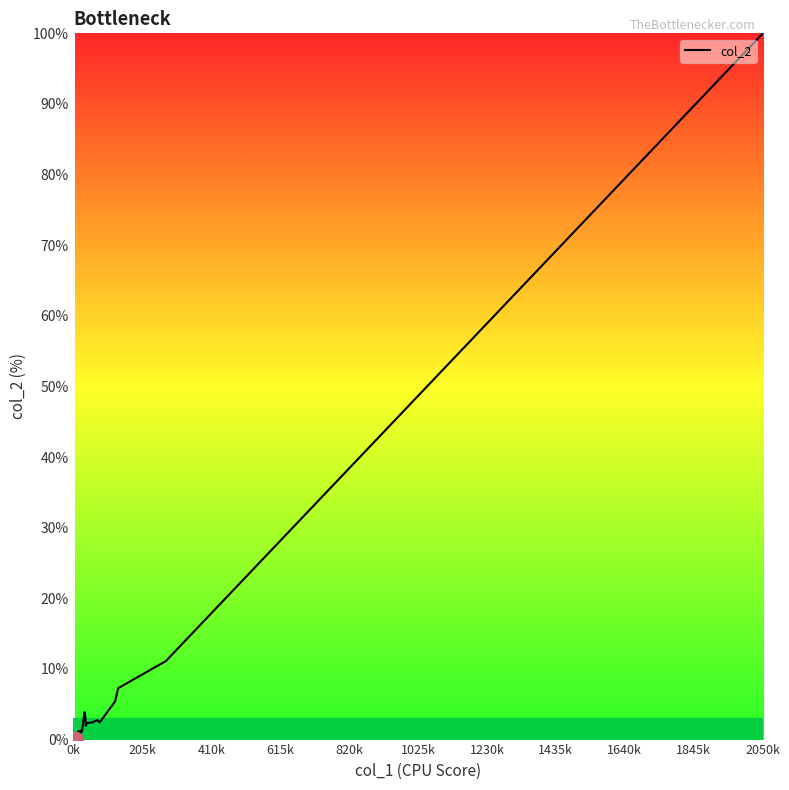

The value at 17 is 9.7. True or false?

False